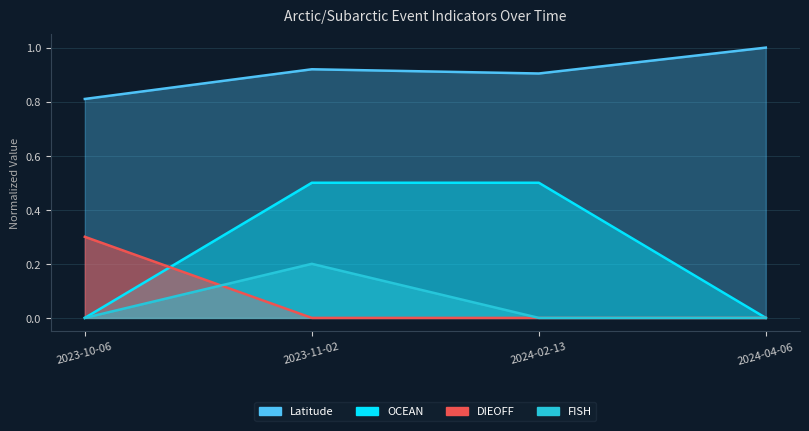

How many data points does each series have?

4